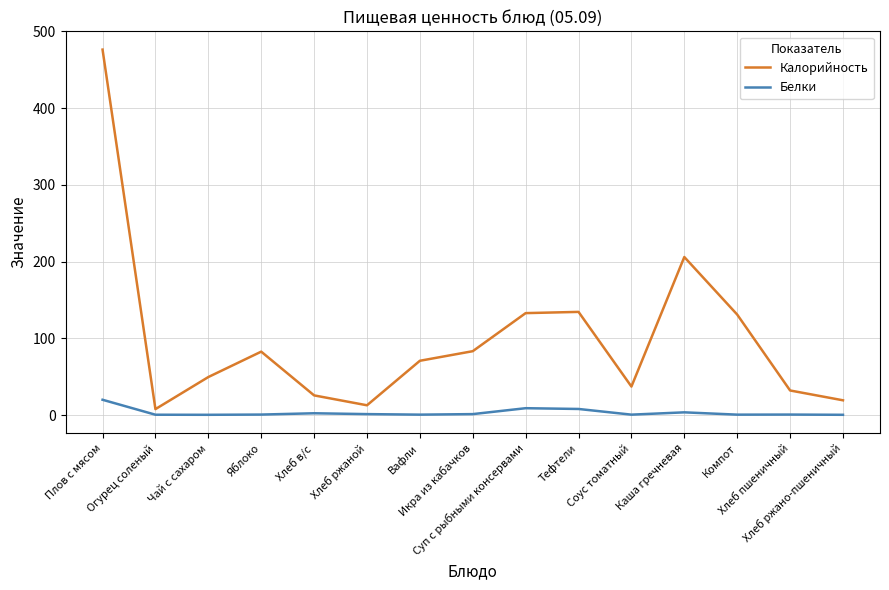

What is the average value of the Белки series?

3.3